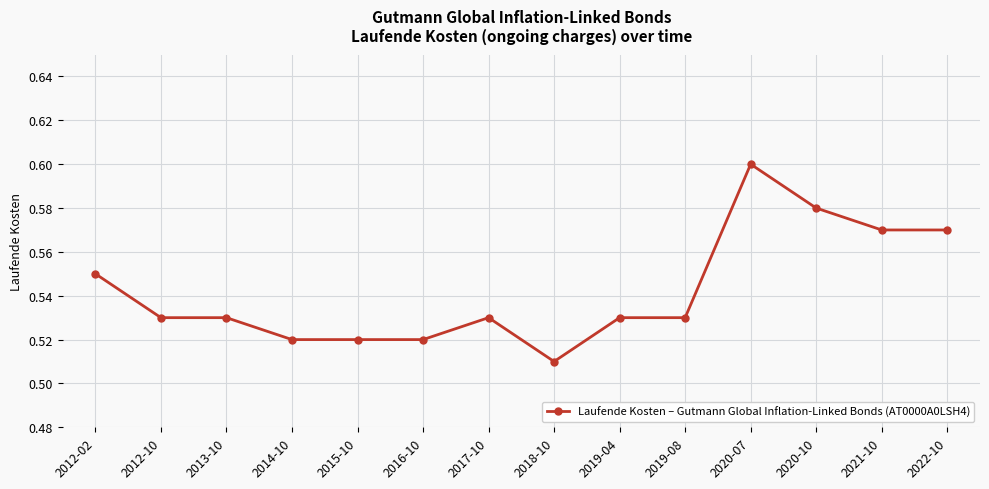

Which category has the lowest value across all series?

2018-10